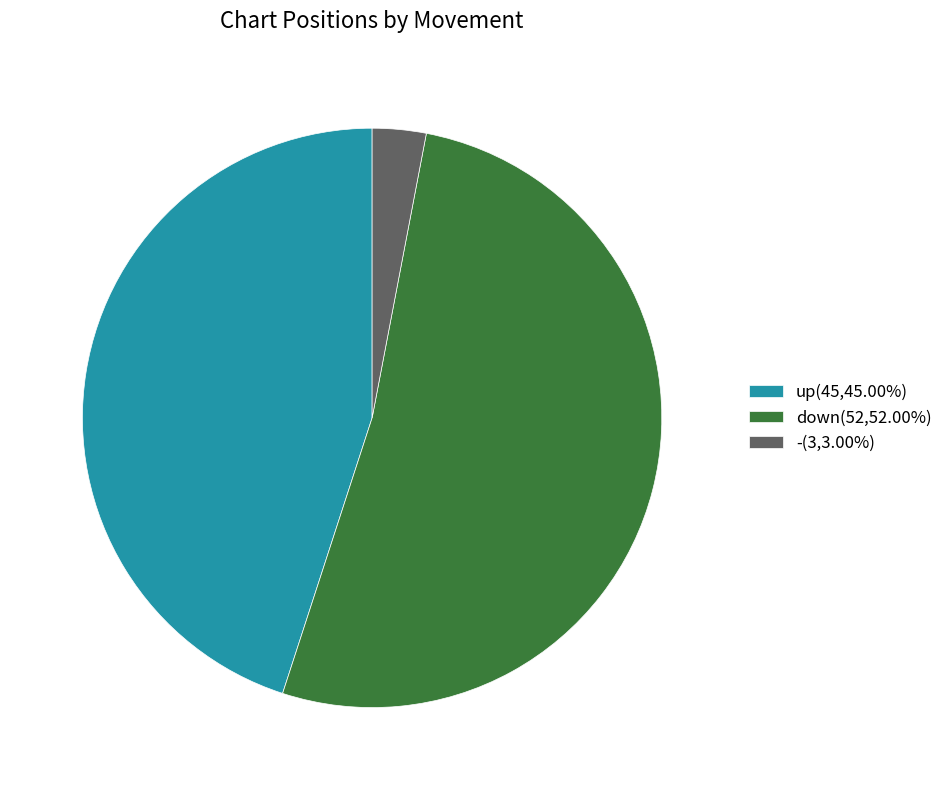

What is the smallest slice in the pie chart?

-